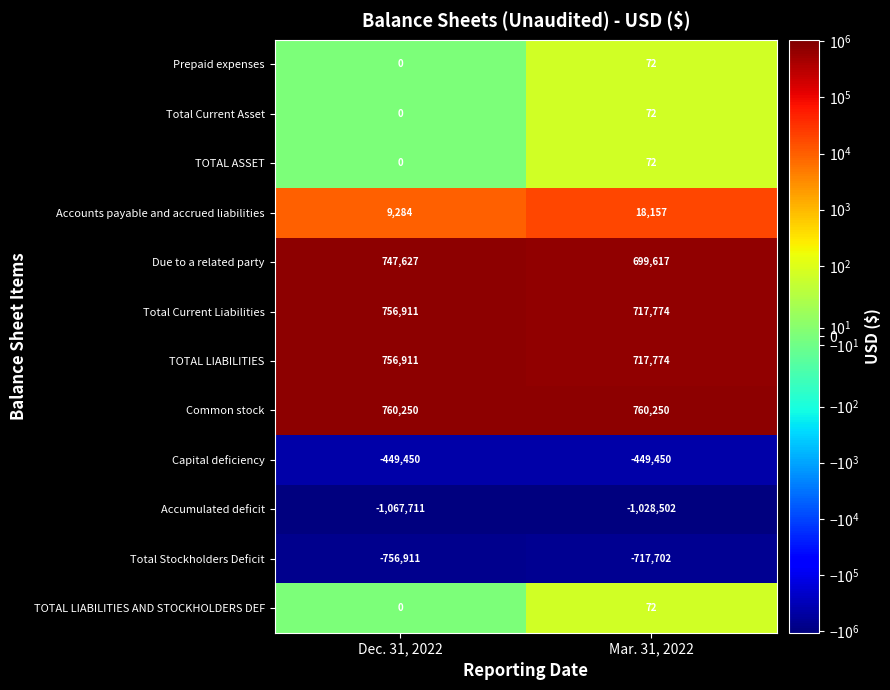

Reading left to right, list all the values displayed in this chart.

Prepaid expenses: 0	72
Total Current Asset: 0	72
TOTAL ASSET: 0	72
Accounts payable and accrued liabilities: 9284	18157
Due to a related party: 747627	699617
Total Current Liabilities: 756911	717774
TOTAL LIABILITIES: 756911	717774
Common stock: 760250	760250
Capital deficiency: -449450	-449450
Accumulated deficit: -1067711	-1028502
Total Stockholders Deficit: -756911	-717702
TOTAL LIABILITIES AND STOCKHOLDERS DEF: 0	72